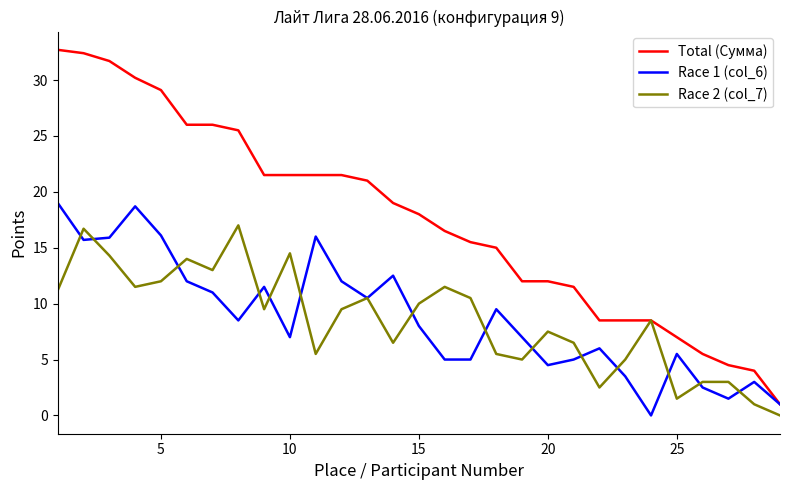

Which series has the largest range (max minus min)?

Total (Сумма)